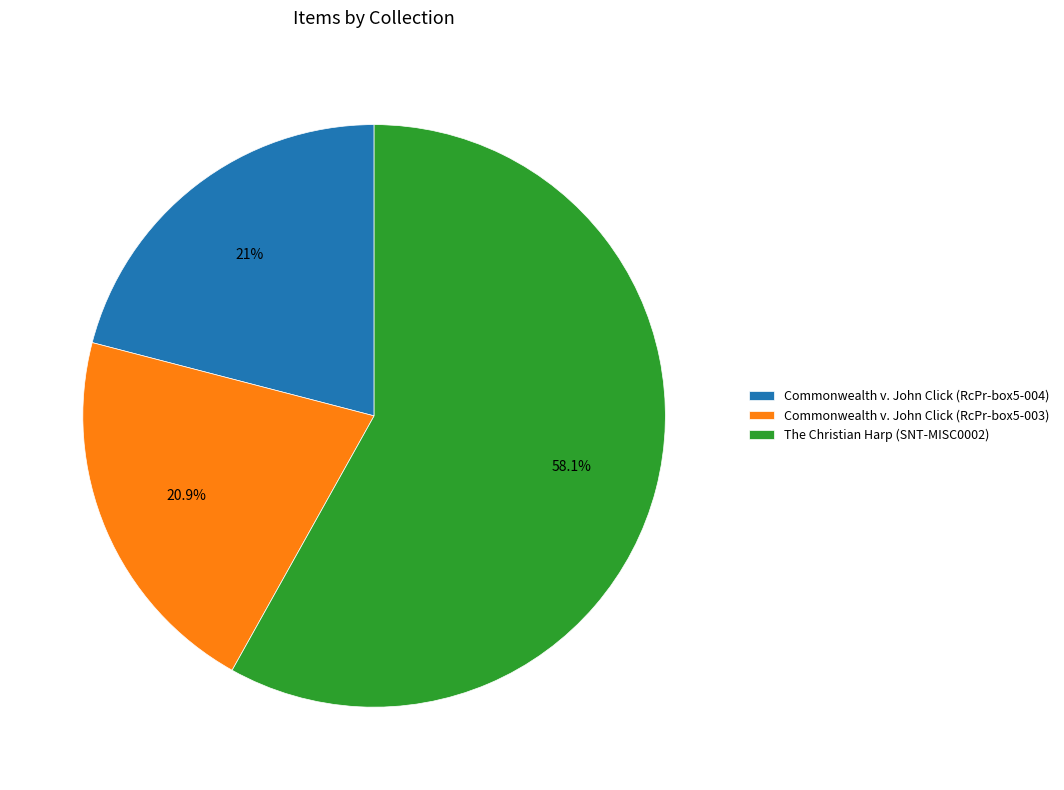

Is it true that Commonwealth v. John Click (RcPr-box5-003) is 27% of the pie?

False